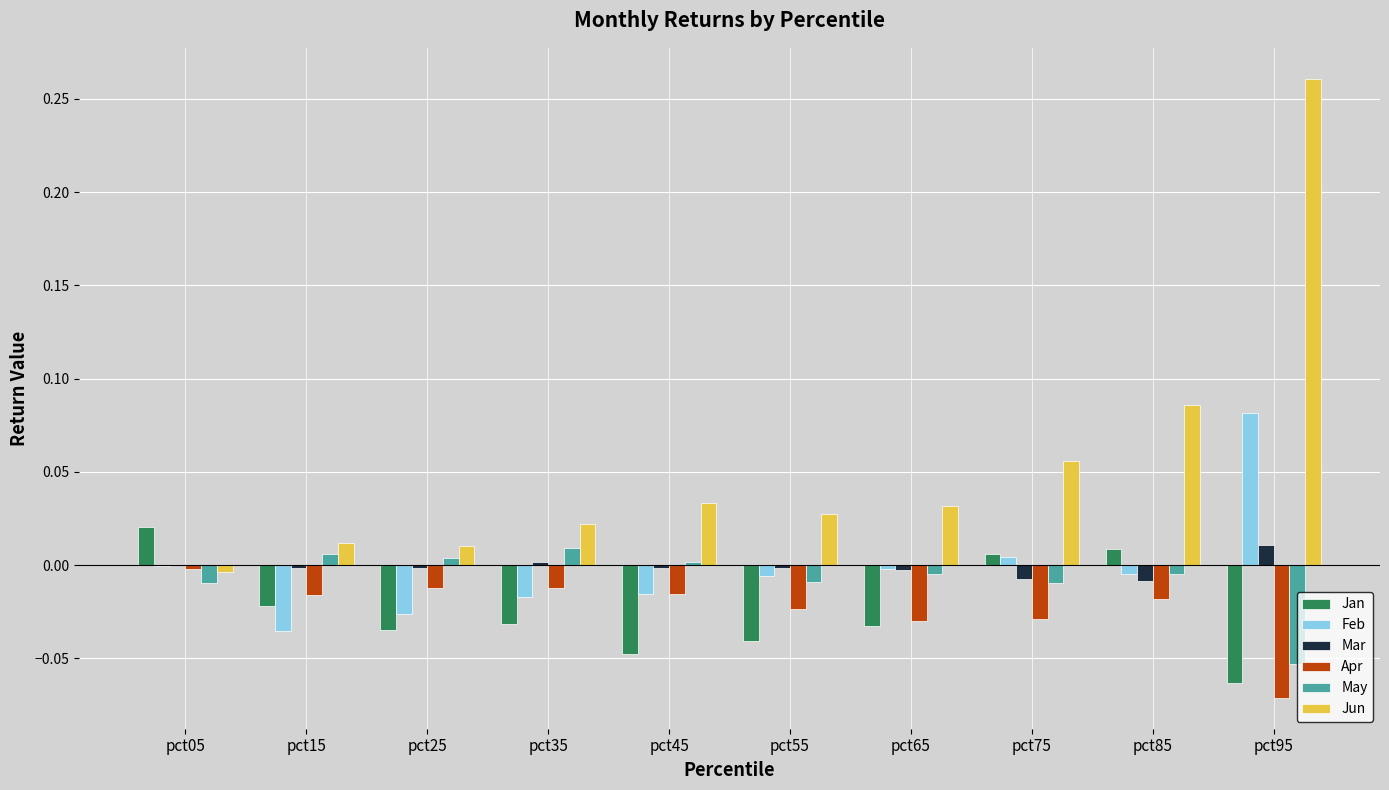

Which category has the highest value across all series?

pct95